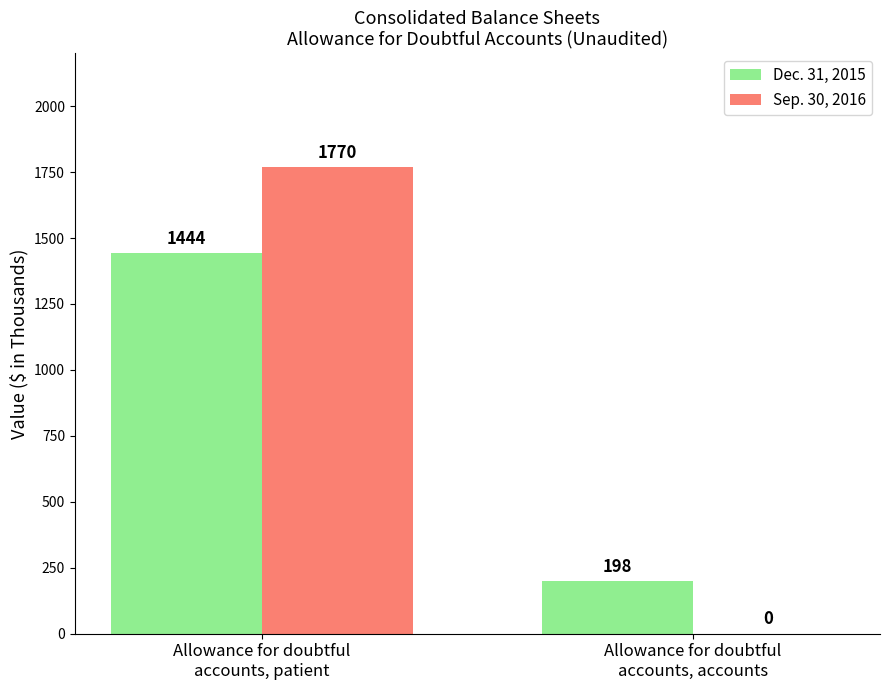

Which series changed the most between Allowance for doubtful
accounts, patient and Allowance for doubtful
accounts, accounts?

Sep. 30, 2016